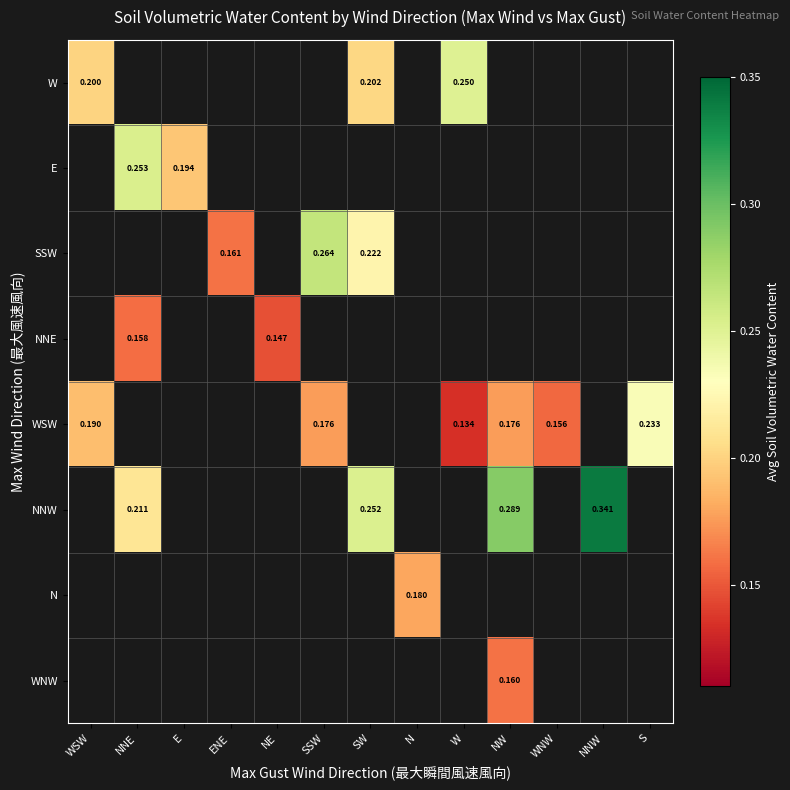

Is it true that E equals 0.1 at E?

False